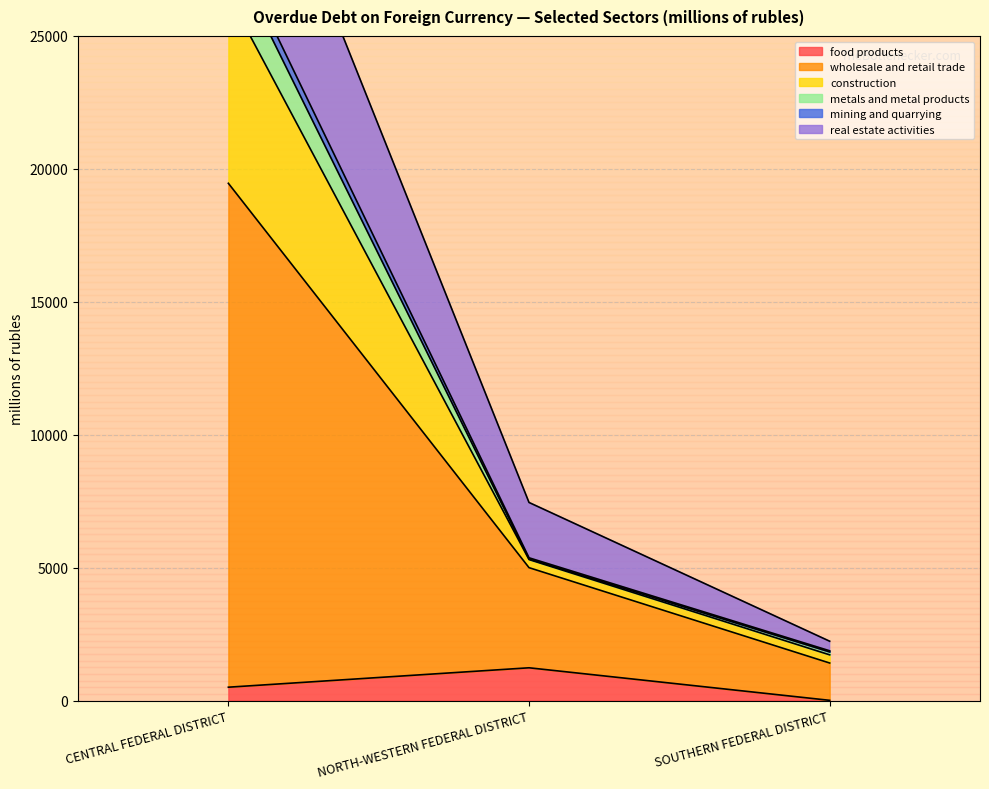

How many series are shown in this chart?

6